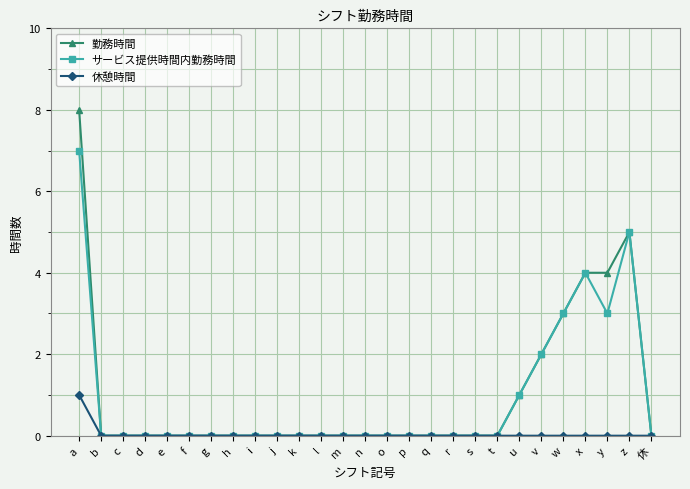

What is the label of the 19th point from the right?

i